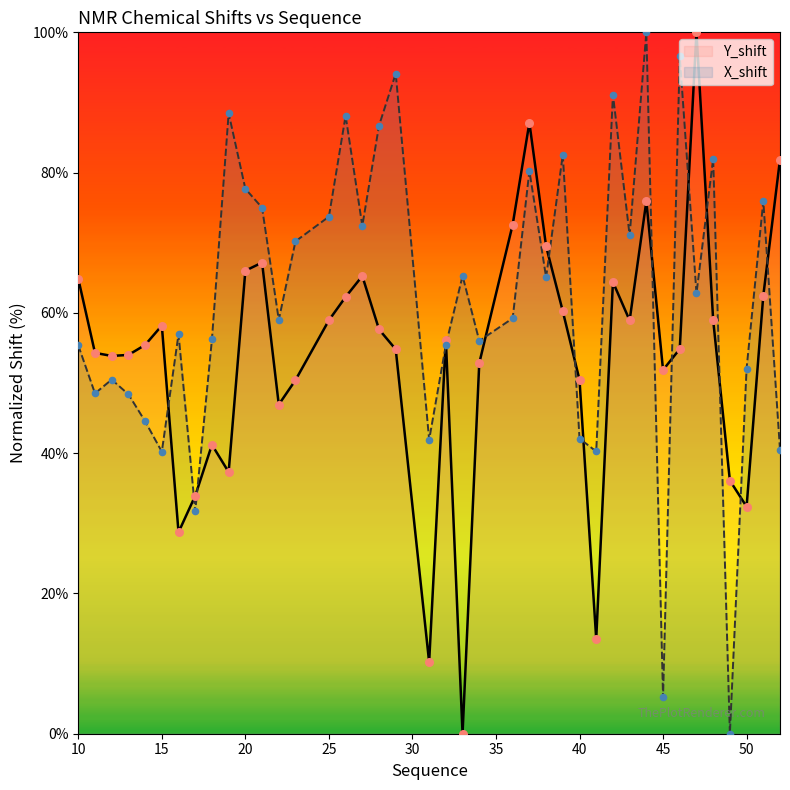

Which series has the largest total across all categories?

X_shift